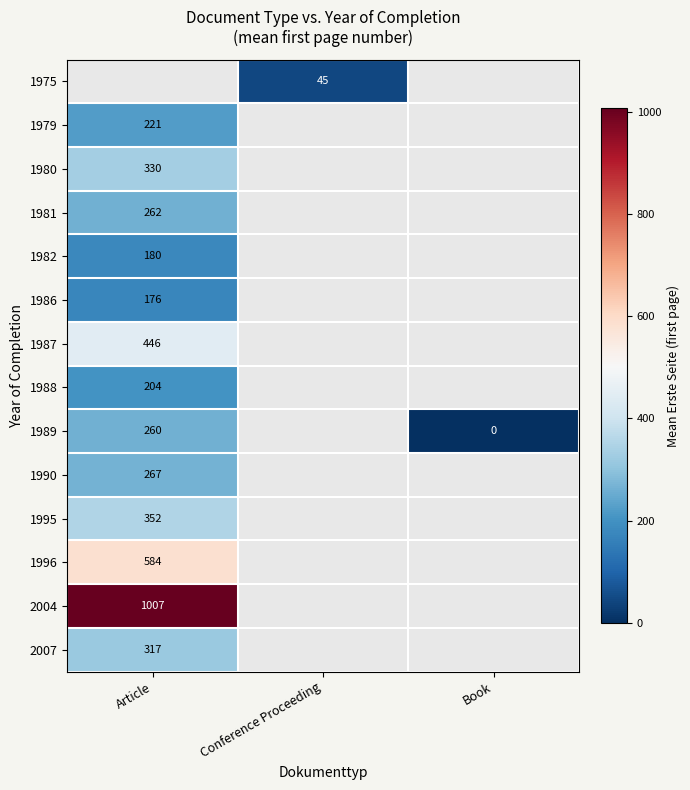

List the labels in order of 1988 value, smallest first.

Article, Conference Proceeding, Book